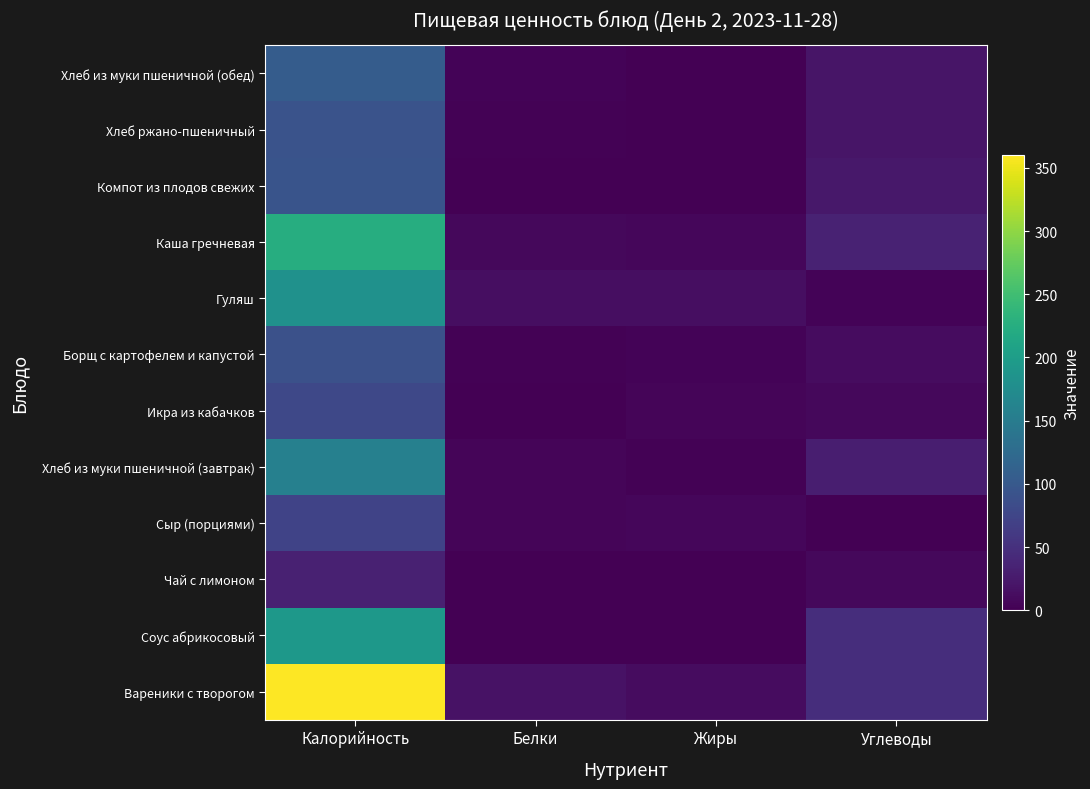

Reading right to left, what are all the values shown in this chart?

Вареники с творогом: Углеводы=47.6	Жиры=11.8	Белки=17.0	Калорийность=360.4
Соус абрикосовый: Углеводы=47.3	Жиры=0.0	Белки=0.6	Калорийность=191.9
Чай с лимоном: Углеводы=8.1	Жиры=0.0	Белки=0.0	Калорийность=33.3
Сыр (порциями): Углеводы=0.0	Жиры=5.9	Белки=4.6	Калорийность=72.8
Хлеб из муки пшеничной (завтрак): Углеводы=30.8	Жиры=1.7	Белки=4.5	Калорийность=157.2
Икра из кабачков: Углеводы=7.7	Жиры=4.7	Белки=1.2	Калорийность=78.0
Борщ с картофелем и капустой: Углеводы=11.6	Жиры=3.8	Белки=2.1	Калорийность=89.3
Гуляш: Углеводы=3.9	Жиры=12.9	Белки=13.5	Калорийность=182.4
Каша гречневая: Углеводы=34.2	Жиры=6.4	Белки=7.6	Калорийность=224.8
Компот из плодов свежих: Углеводы=22.9	Жиры=0.1	Белки=0.1	Калорийность=93.9
Хлеб ржано-пшеничный: Углеводы=19.8	Жиры=0.4	Белки=2.2	Калорийность=92.8
Хлеб из муки пшеничной (обед): Углеводы=20.6	Жиры=1.2	Белки=3.0	Калорийность=104.8